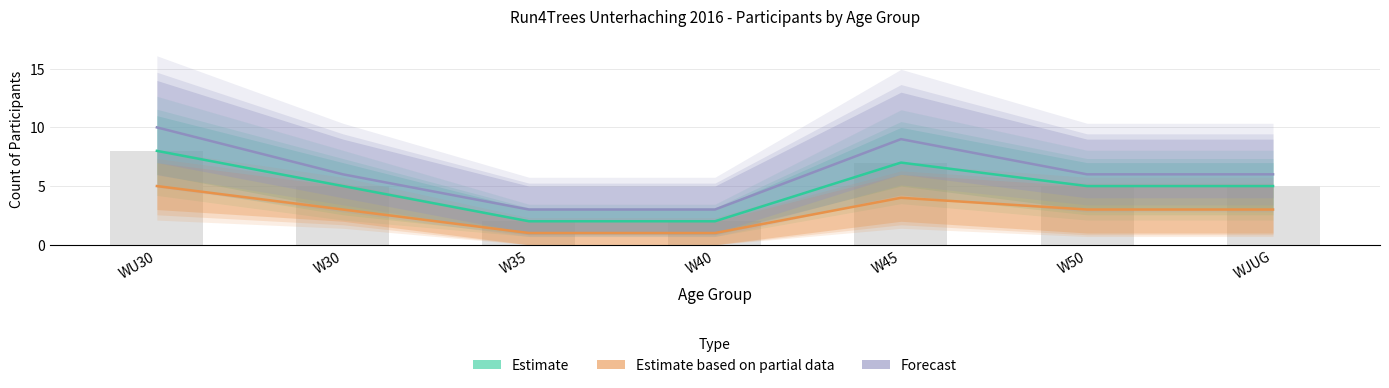

At how many categories does at least one series exceed 3?

5